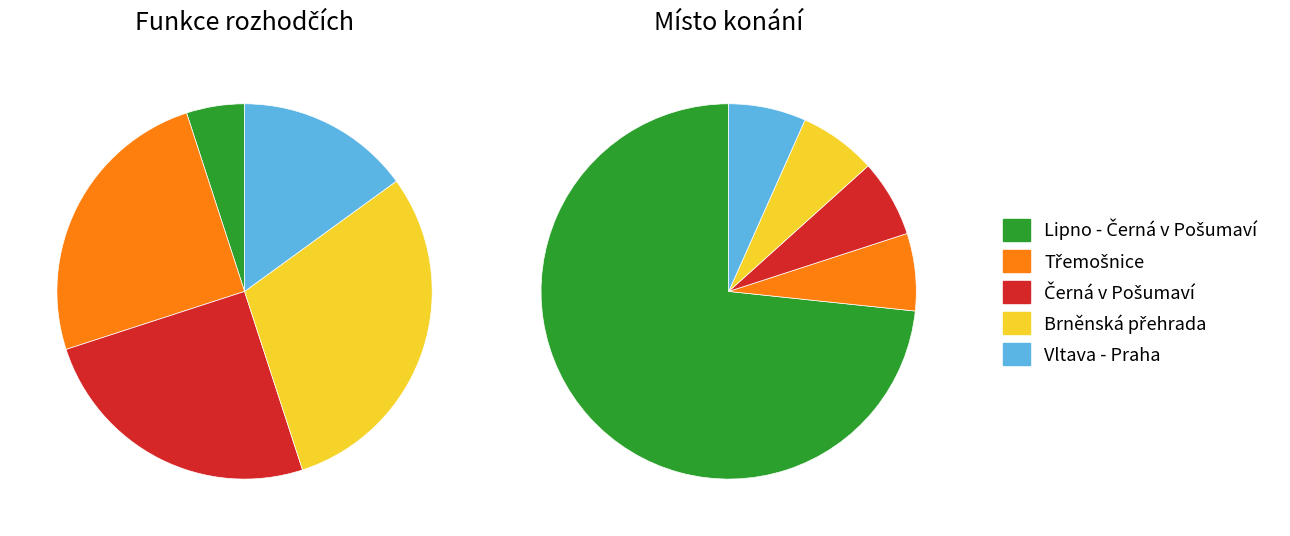

Which has a higher value, Lipno - Černá v Pošumaví or Vltava - Praha?

Lipno - Černá v Pošumaví